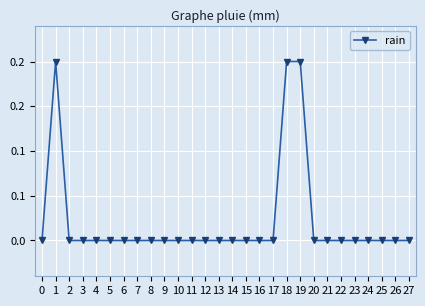

Rank the categories by value from highest to lowest.

1, 18, 19, 0, 2, 3, 4, 5, 6, 7, 8, 9, 10, 11, 12, 13, 14, 15, 16, 17, 20, 21, 22, 23, 24, 25, 26, 27